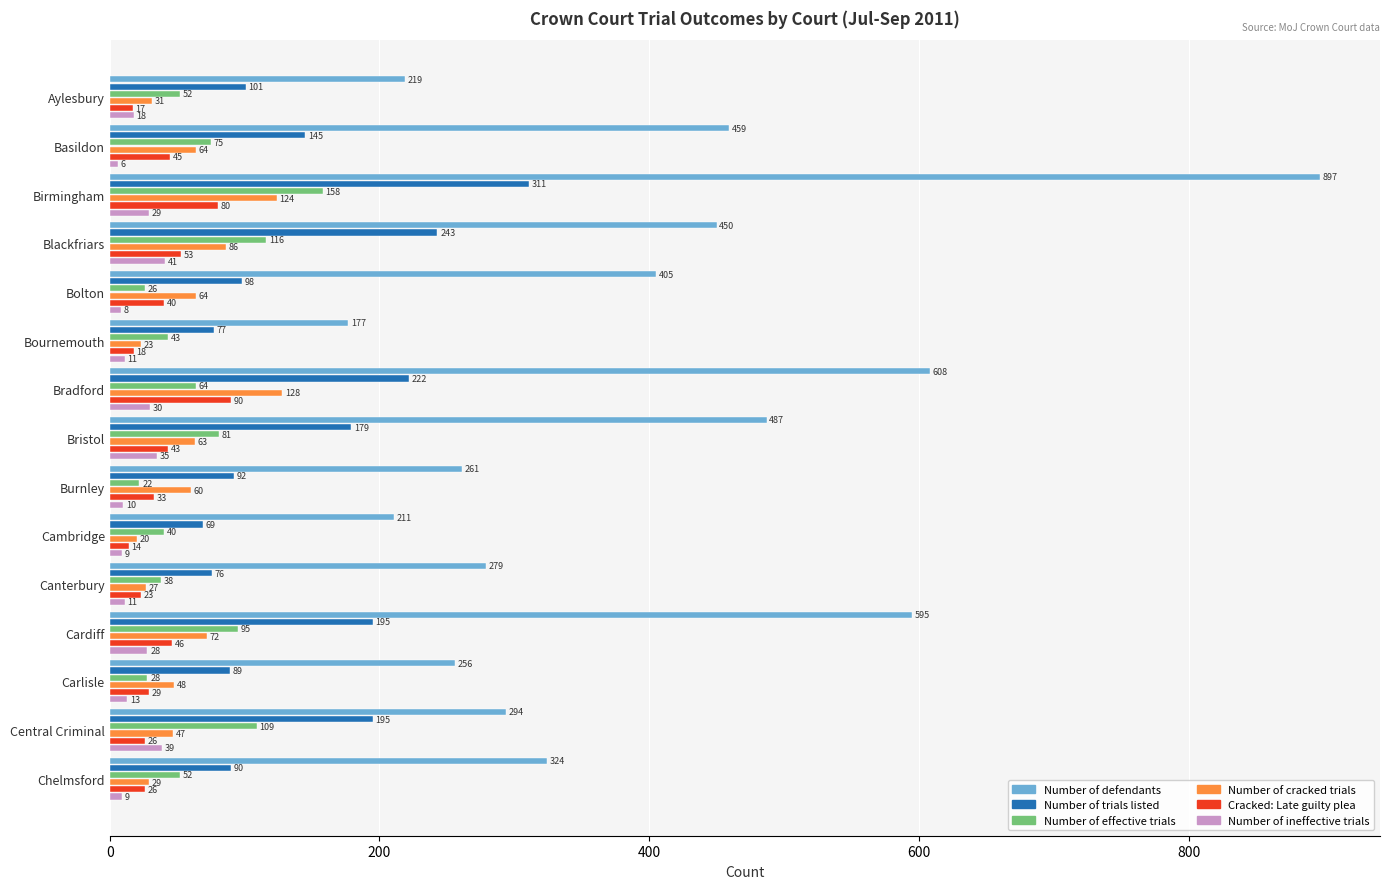

Which series has the largest range (max minus min)?

Number of defendants